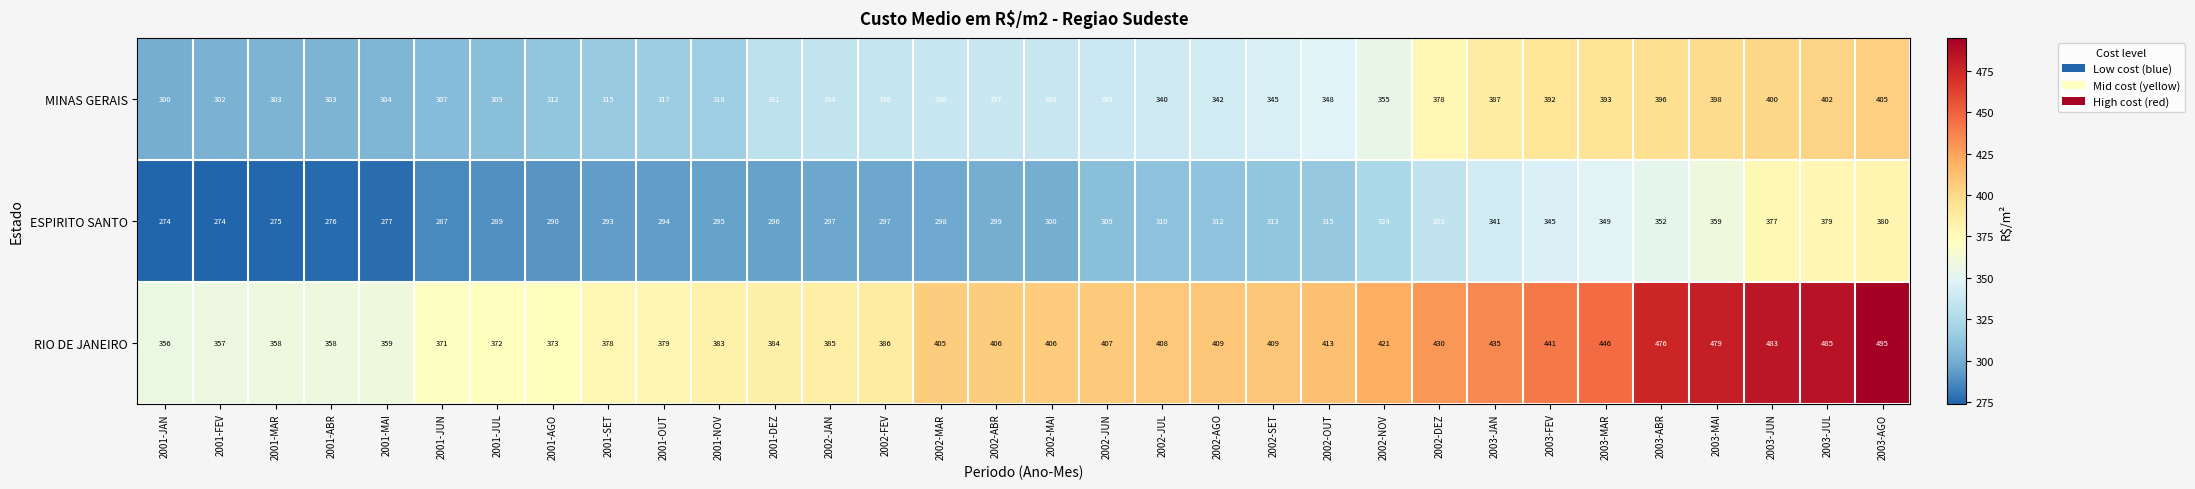

What is the minimum value shown in the chart?

274